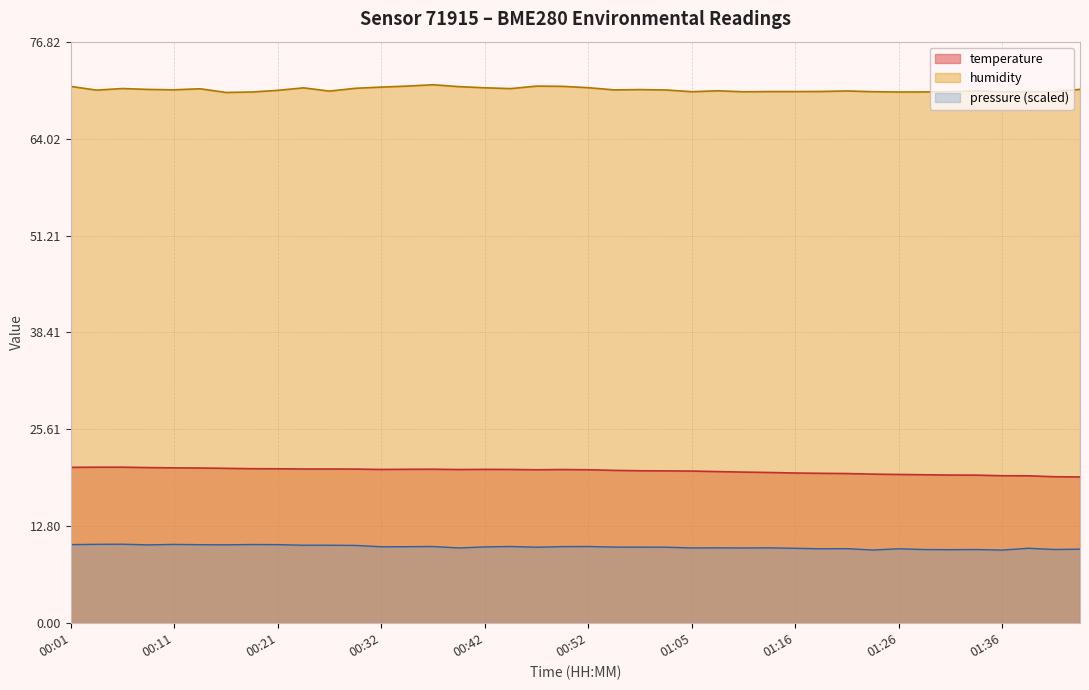

Reading right to left, extract all data points from this chart.

temperature: 01:47=19.3	01:44=19.4	01:39=19.5	01:36=19.5	01:34=19.6	01:31=19.6	01:29=19.6	01:26=19.6	01:23=19.7	01:21=19.8	01:18=19.8	01:16=19.8	01:13=19.9	01:10=20.0	01:08=20.0	01:05=20.1	01:03=20.1	01:00=20.1	00:57=20.2	00:52=20.3	00:50=20.3	00:47=20.3	00:44=20.3	00:42=20.3	00:39=20.3	00:37=20.3	00:34=20.3	00:32=20.3	00:29=20.4	00:27=20.4	00:24=20.4	00:21=20.4	00:19=20.4	00:16=20.5	00:14=20.5	00:11=20.5	00:09=20.6	00:06=20.6	00:03=20.6	00:01=20.6
humidity: 01:47=70.5	01:44=70.2	01:39=70.2	01:36=70.2	01:34=70.3	01:31=70.2	01:29=70.2	01:26=70.2	01:23=70.2	01:21=70.3	01:18=70.2	01:16=70.2	01:13=70.2	01:10=70.2	01:08=70.3	01:05=70.2	01:03=70.4	01:00=70.5	00:57=70.5	00:52=70.7	00:50=70.9	00:47=71.0	00:44=70.6	00:42=70.7	00:39=70.9	00:37=71.1	00:34=71.0	00:32=70.8	00:29=70.7	00:27=70.3	00:24=70.7	00:21=70.4	00:19=70.2	00:16=70.1	00:14=70.6	00:11=70.5	00:09=70.5	00:06=70.6	00:03=70.4	00:01=70.9